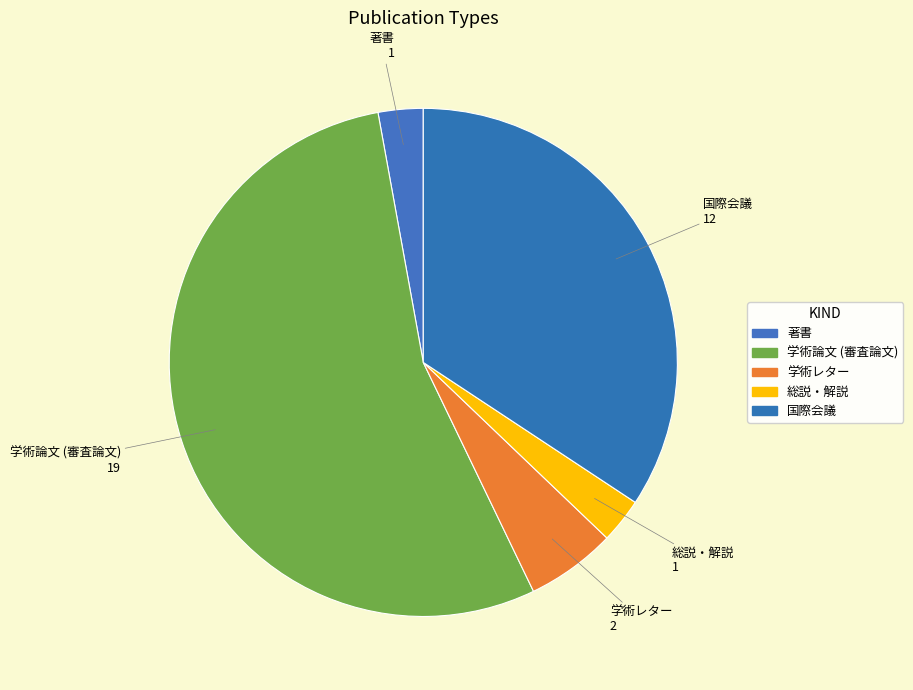

What percentage is the 学術レター slice, to the nearest percent?

6%